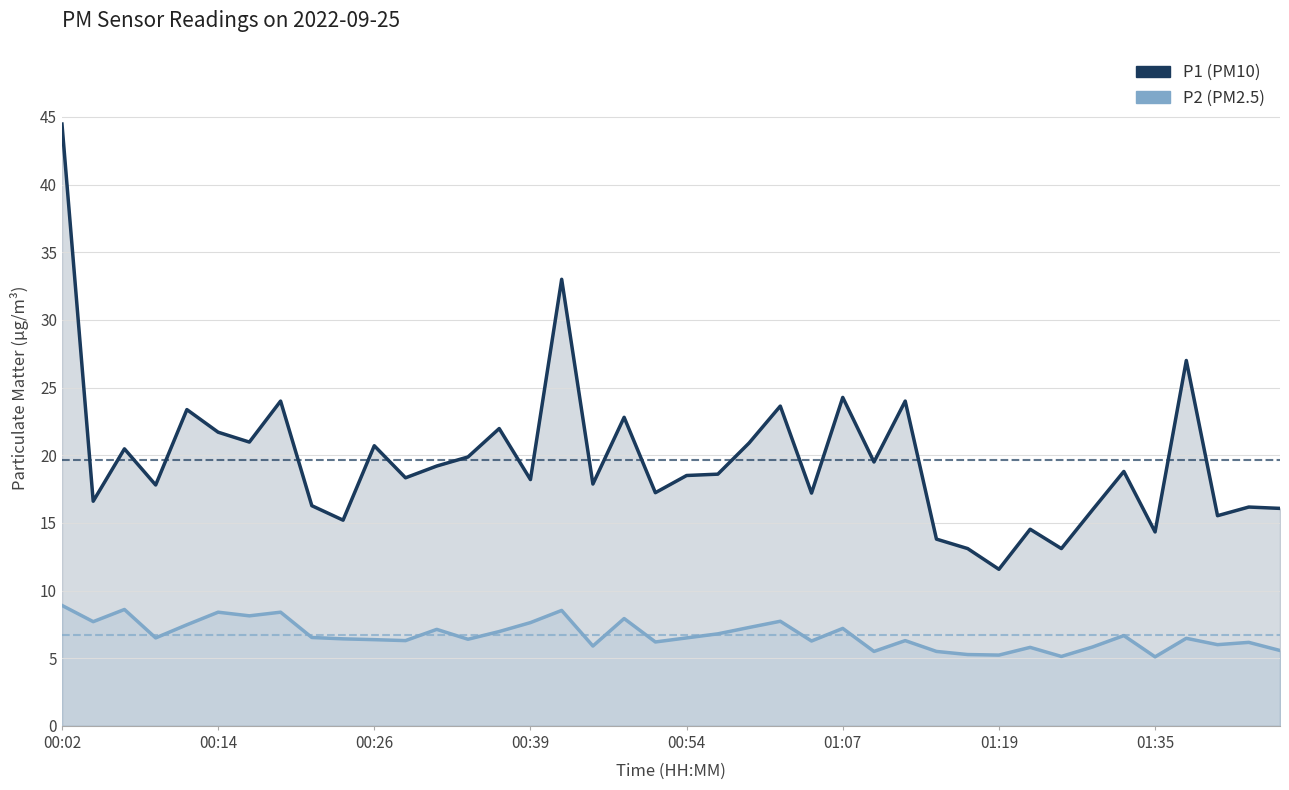

What is the sum of all P1 (PM10) values?

786.6